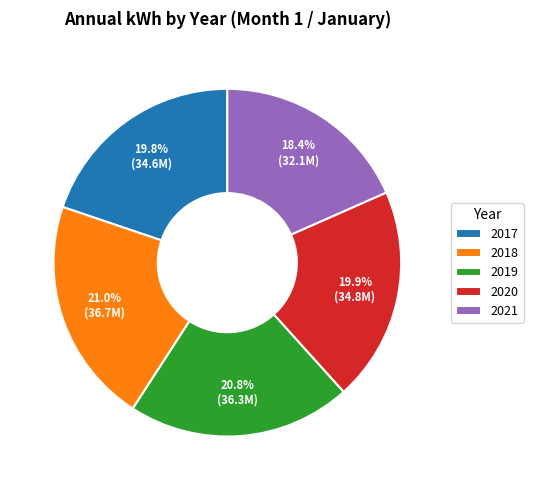

Which slice is the smallest?

2021